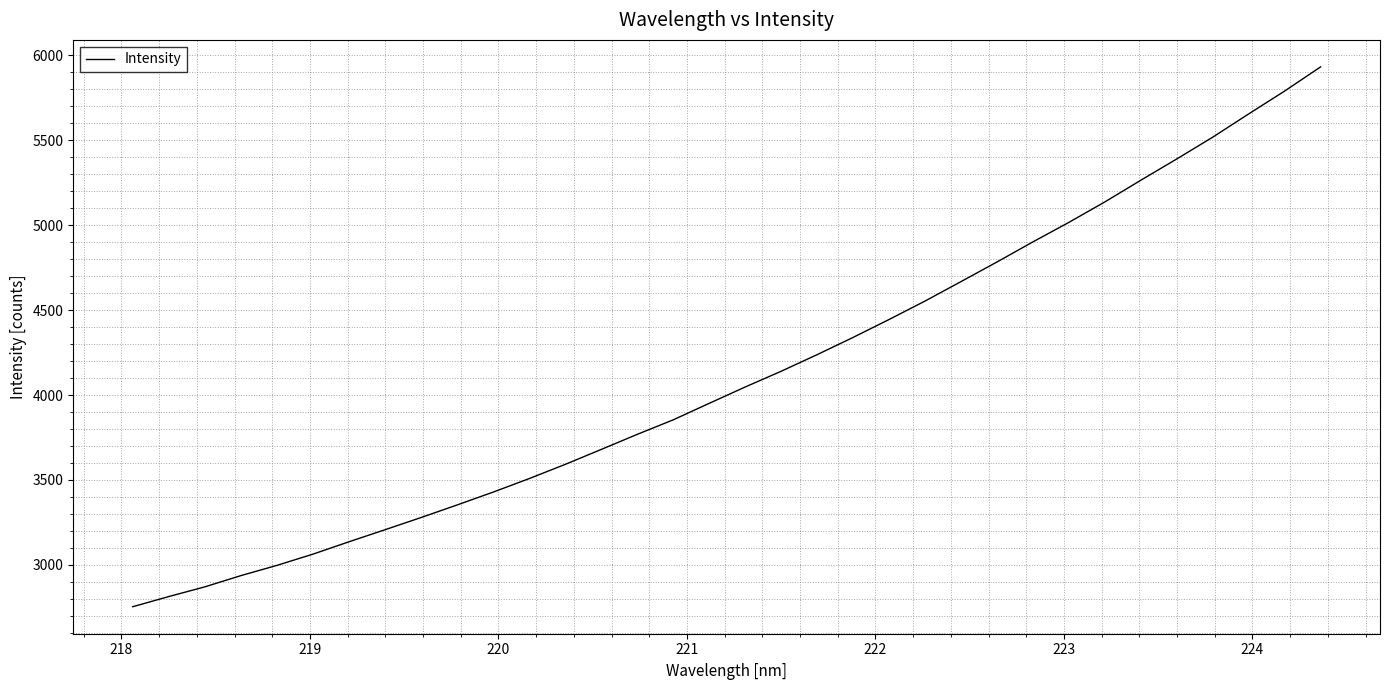

What is the difference between the maximum and minimum values?

3179.0